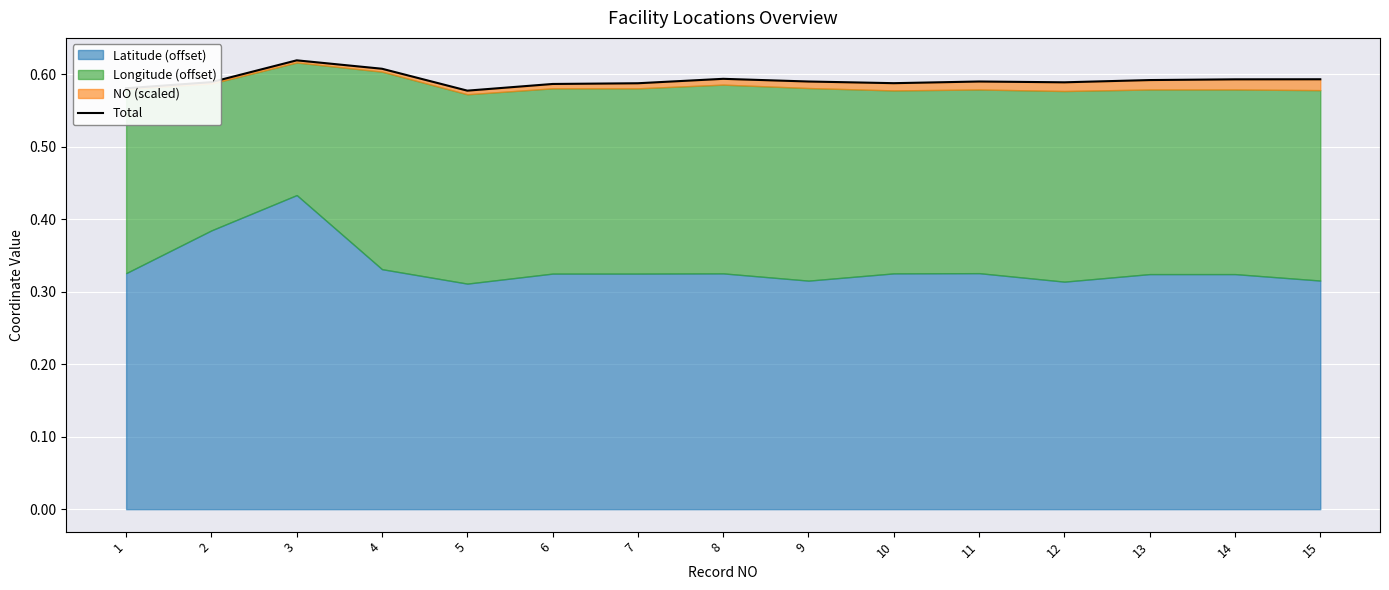

At which category does the data reach its first local peak?

3